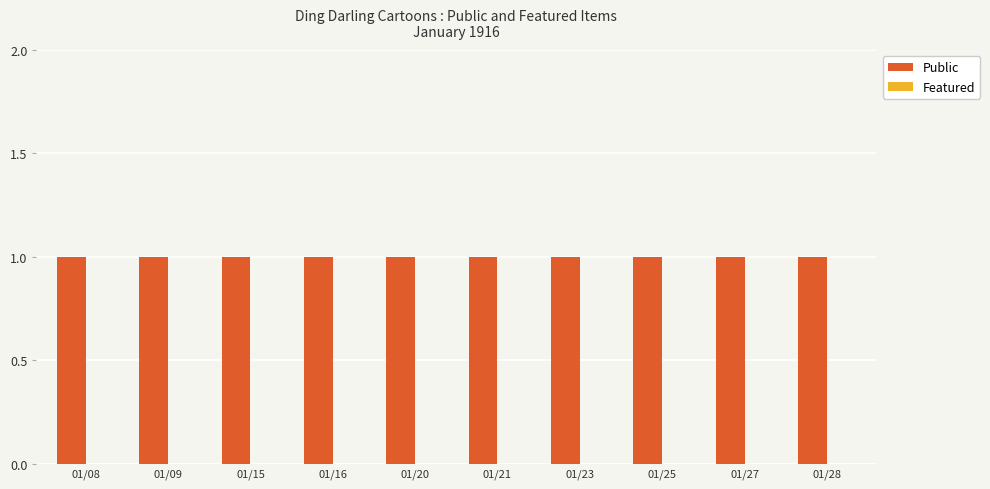

What value does the Public series have at 01/16?

1